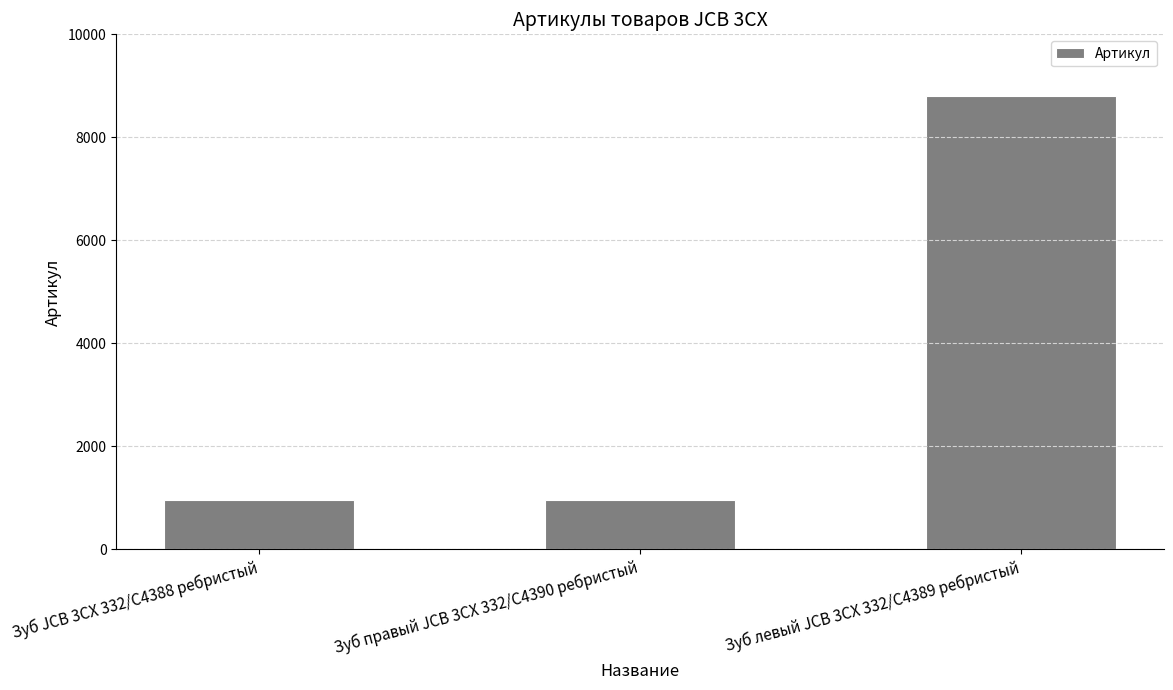

Approximately how many times larger is the value at Зуб JCB 3CX 332/C4388 ребристый compared to Зуб правый JCB 3CX 332/C4390 ребристый?

1.0